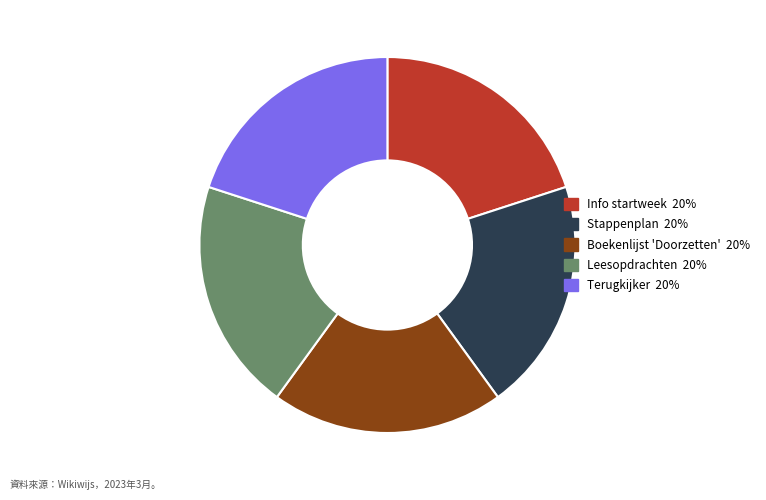

Does any single category account for the majority?

No